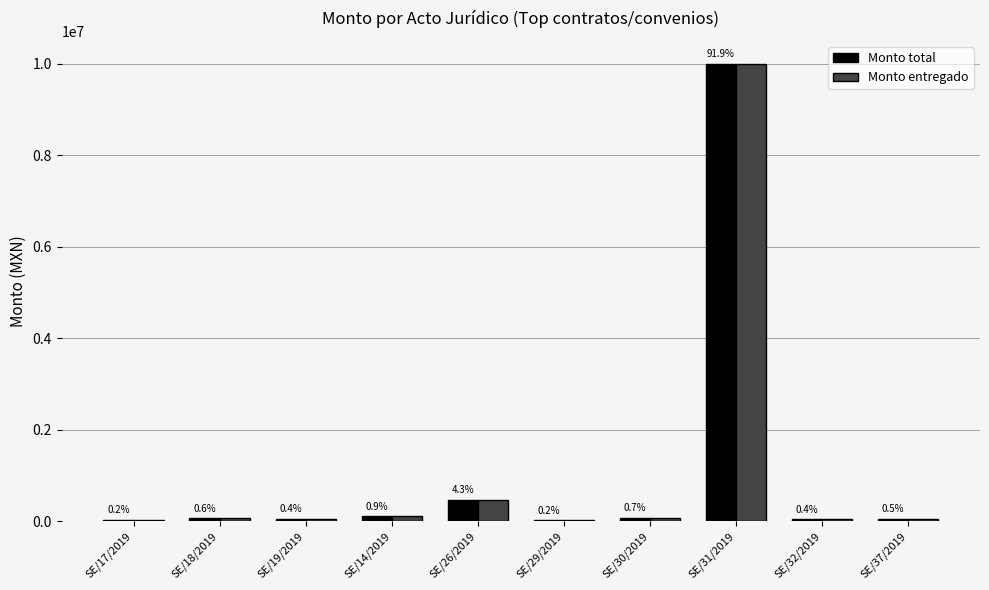

What are all the series names shown in the legend?

Monto total, Monto entregado